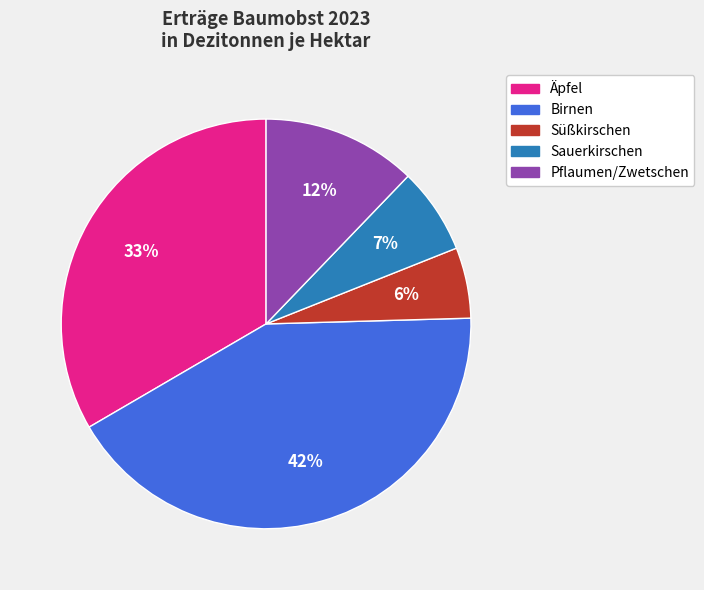

To the nearest percent, what percentage of the pie is Süßkirschen?

6%